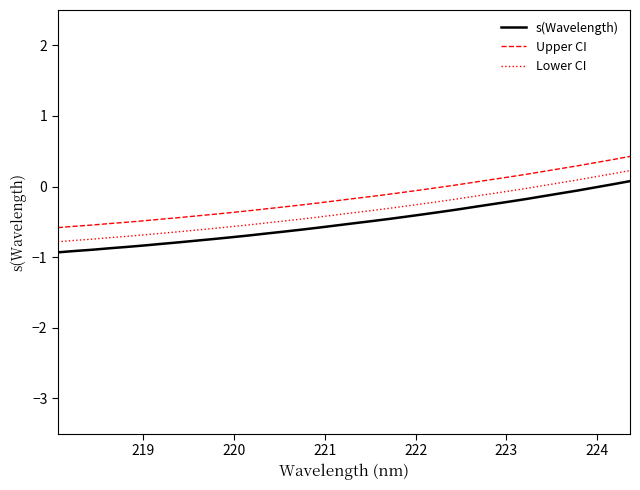

What is the lowest value of the s(Wavelength) series?

-0.9